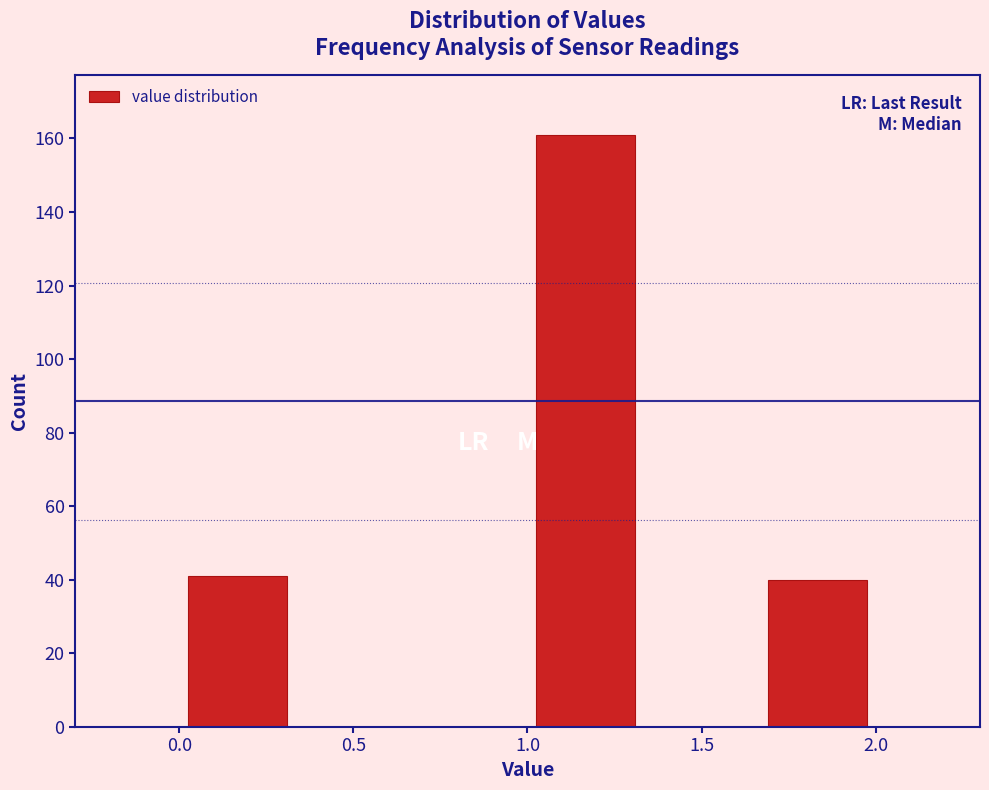

Which range on the x-axis has the tallest bar?

1.00 to 1.35